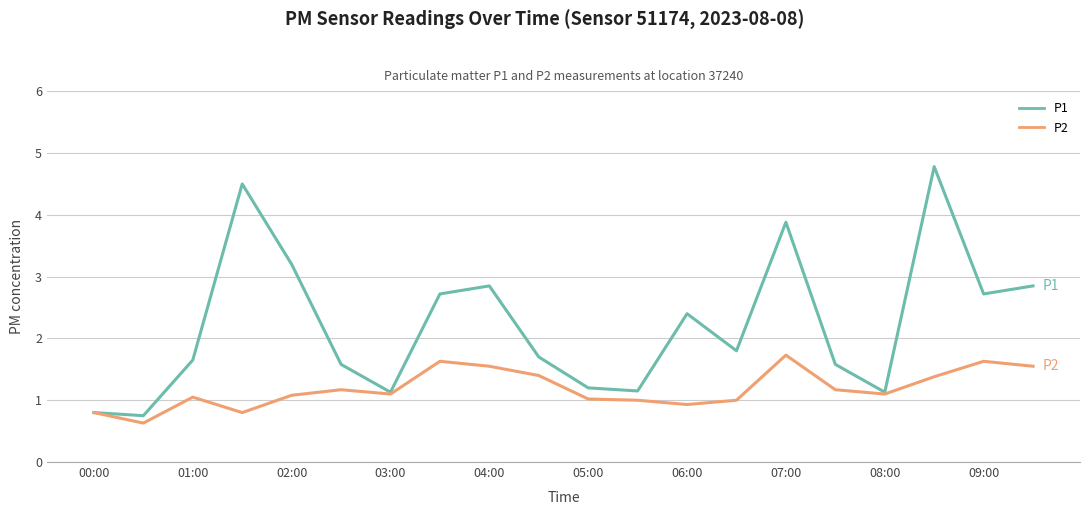

Which series has the largest total across all categories?

P1